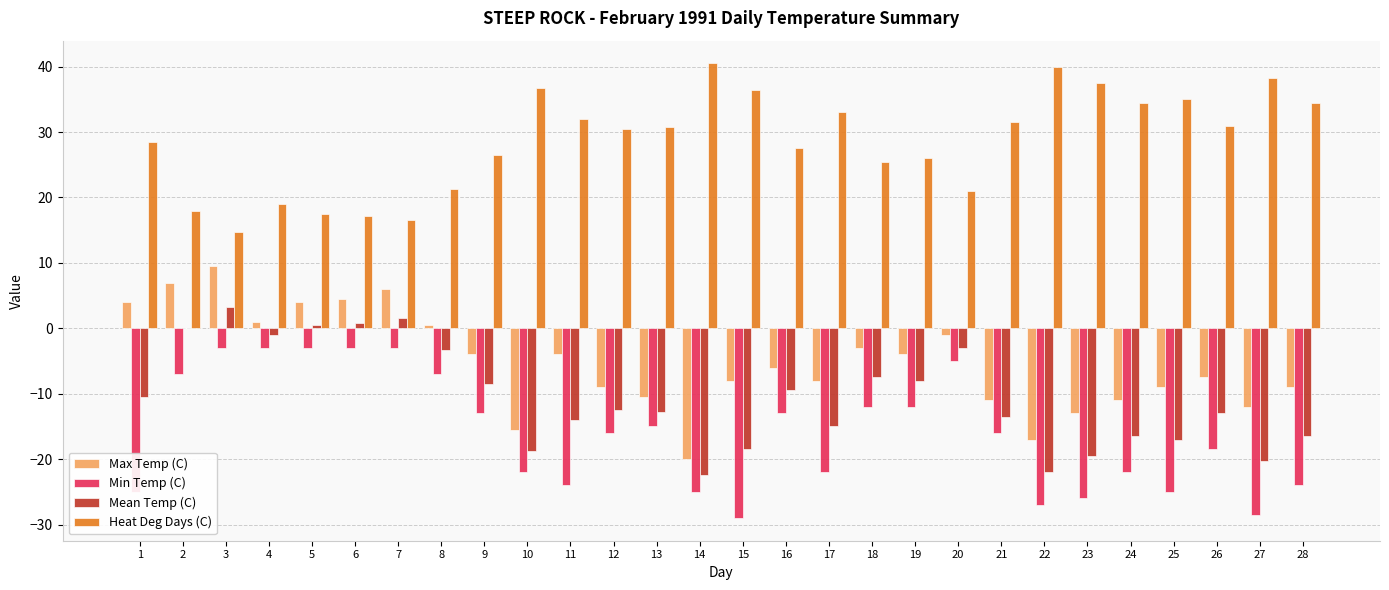

What is the sum of all Heat Deg Days (C) values?

801.6